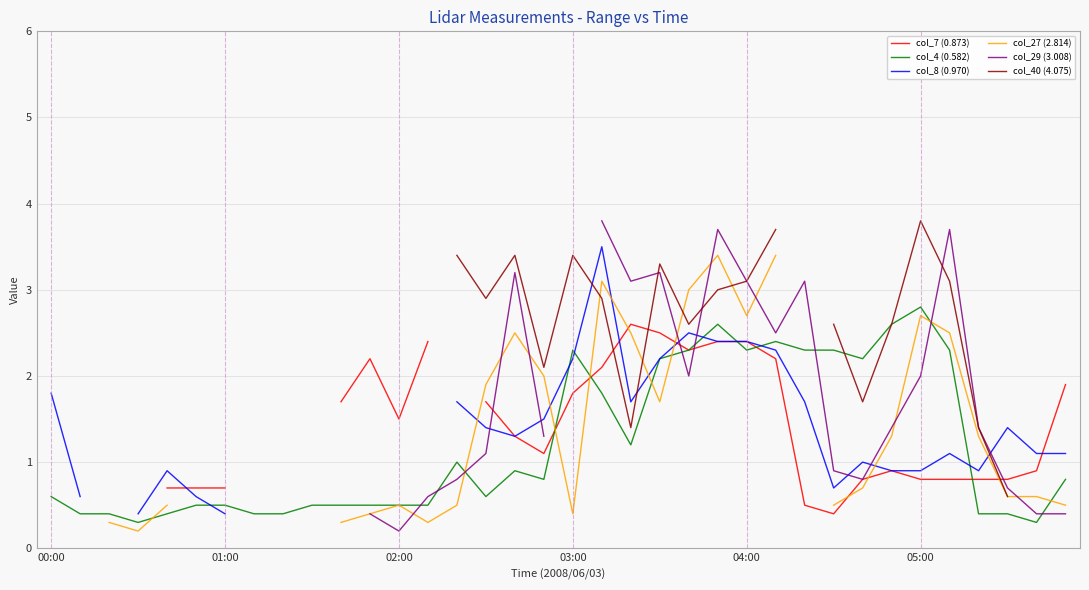

True or false: col_40 (4.075) has more than 2 interior local peaks.

True